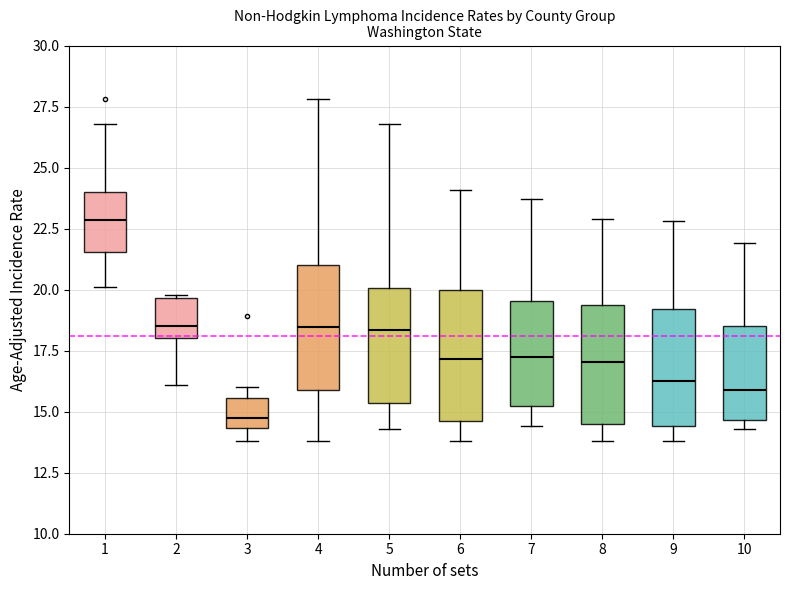

Where does the upper whisker of the box at x = 7 end on the y-axis? The values are not printed on the chart, so give them approximately, as read against the axis.

23.5